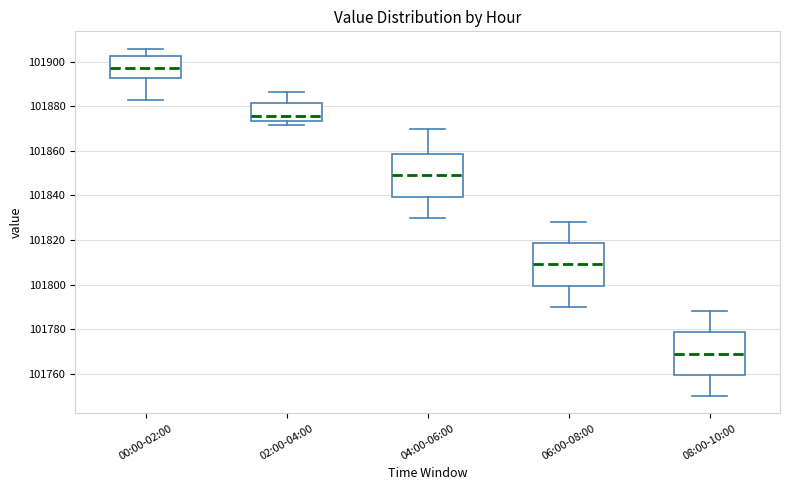

Reading left to right, transcribe this box plot: for each box, give where its median line is, the range the box spans, and where its two whiskers end, as read against the y-axis. The values are not printed on the chart, so give them approximately, as read against the axis.

00:00-02:00: median 101898, box 101892 to 101902, whiskers 101882 to 101906
02:00-04:00: median 101876, box 101874 to 101882, whiskers 101872 to 101886
04:00-06:00: median 101850, box 101840 to 101858, whiskers 101830 to 101870
06:00-08:00: median 101810, box 101800 to 101818, whiskers 101790 to 101828
08:00-10:00: median 101770, box 101760 to 101778, whiskers 101750 to 101788